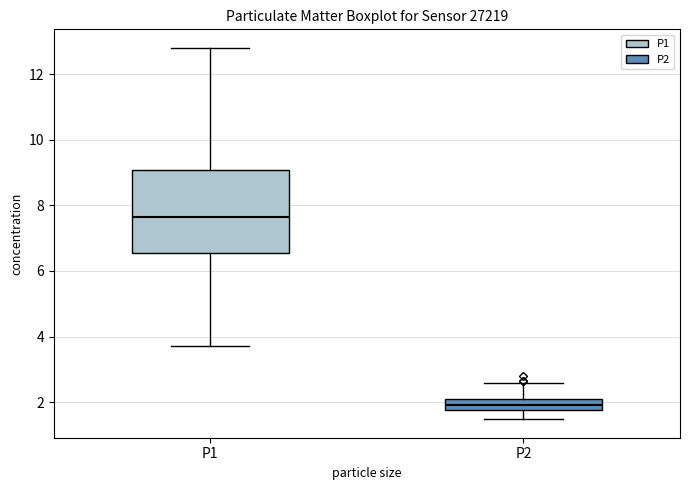

Which box is the tallest, from its lower edge to its upper edge?

P1